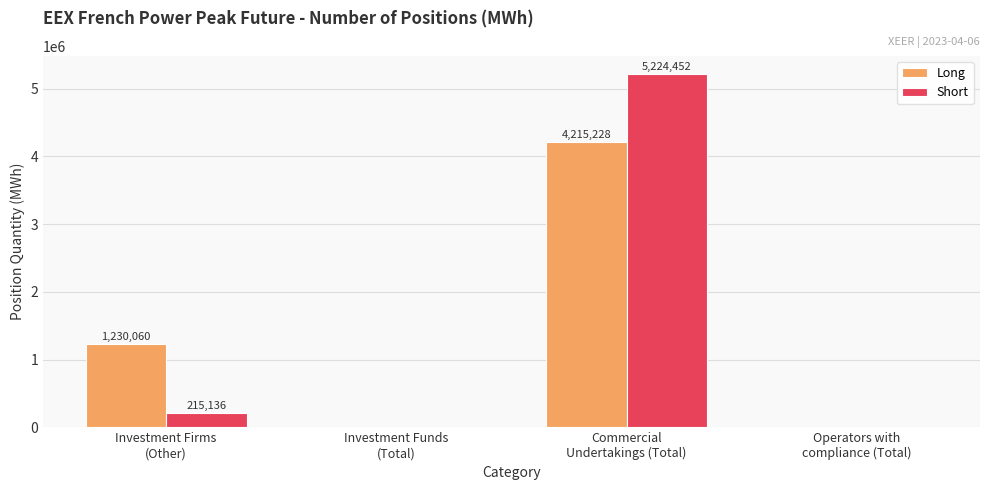

Reading right to left, transcribe all the data shown in this chart.

Long: 0	4215228	0	1230060
Short: 0	5224452	0	215136